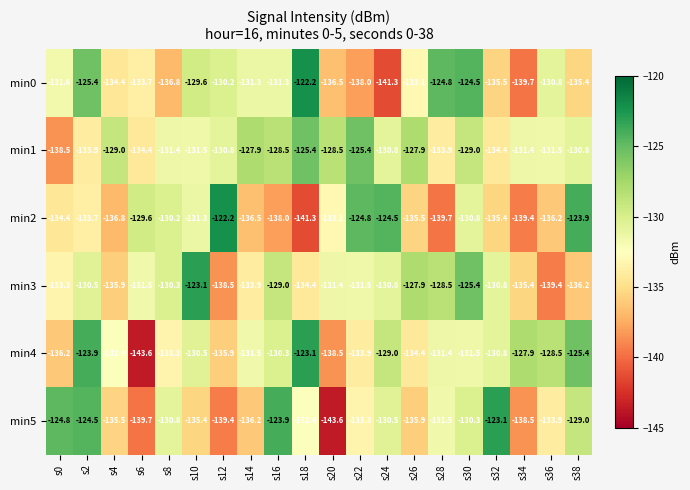

Where does the min1 series first go above -130?

s4